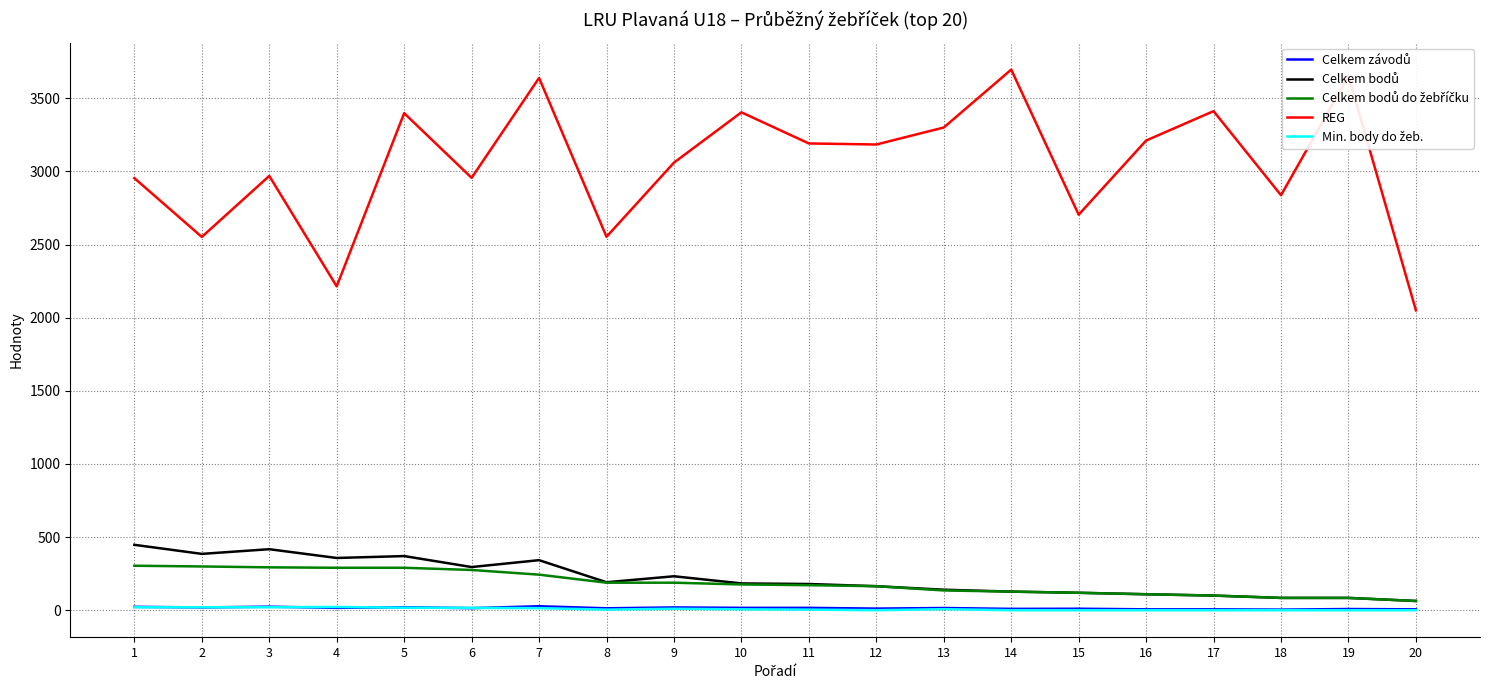

The value of REG at 2 is 4075. True or false?

False